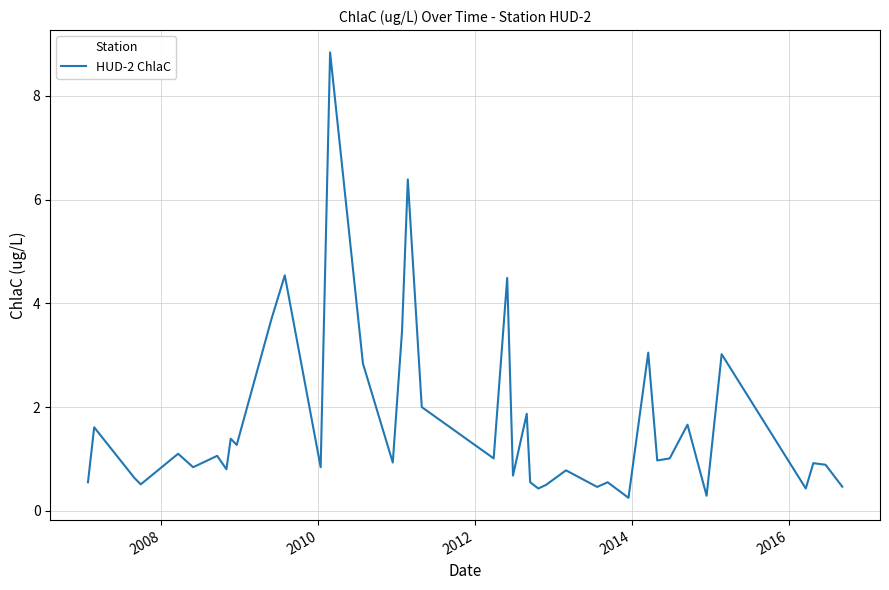

Count the number of data series in this chart.

1